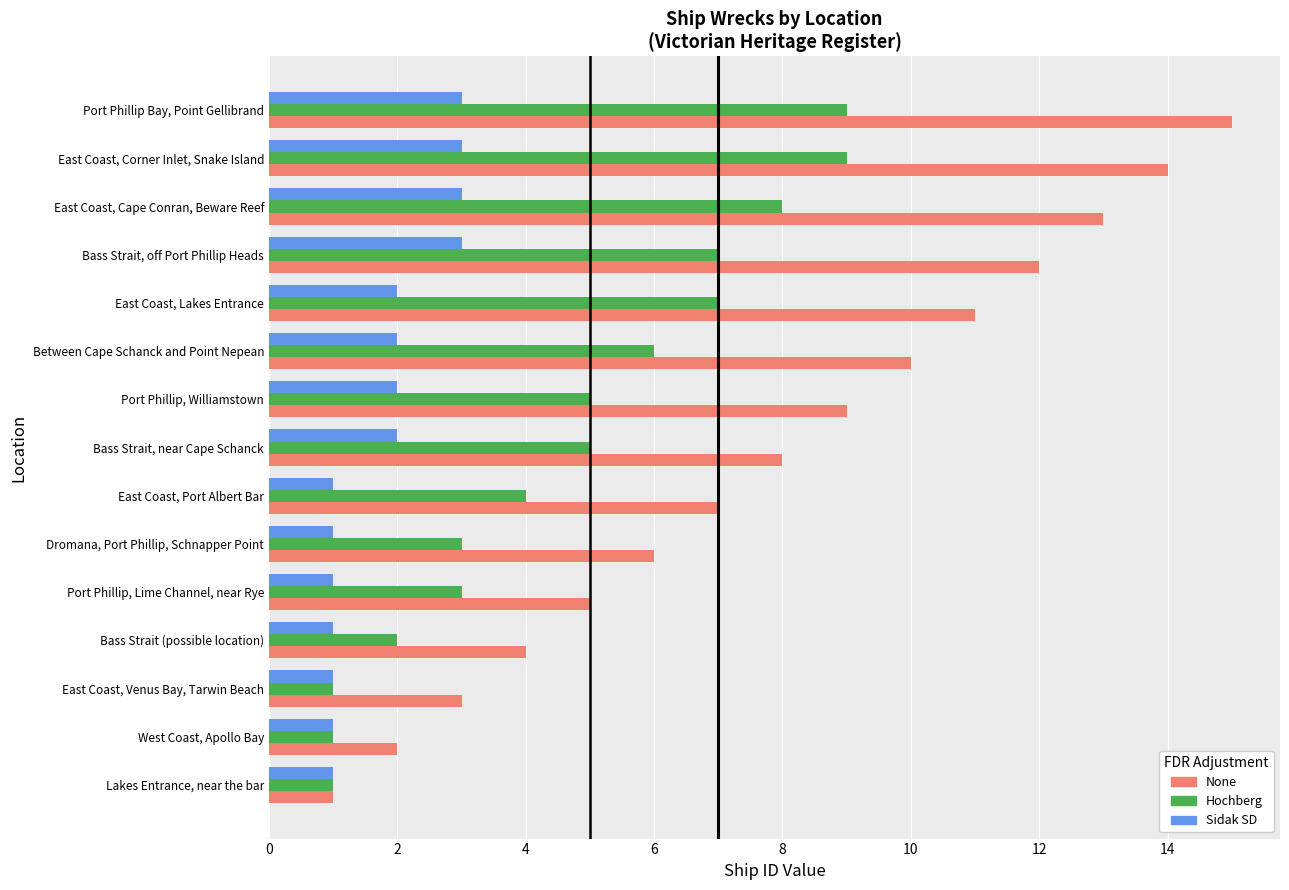

Between West Coast, Apollo Bay and Between Cape Schanck and Point Nepean, which series saw the biggest shift?

None